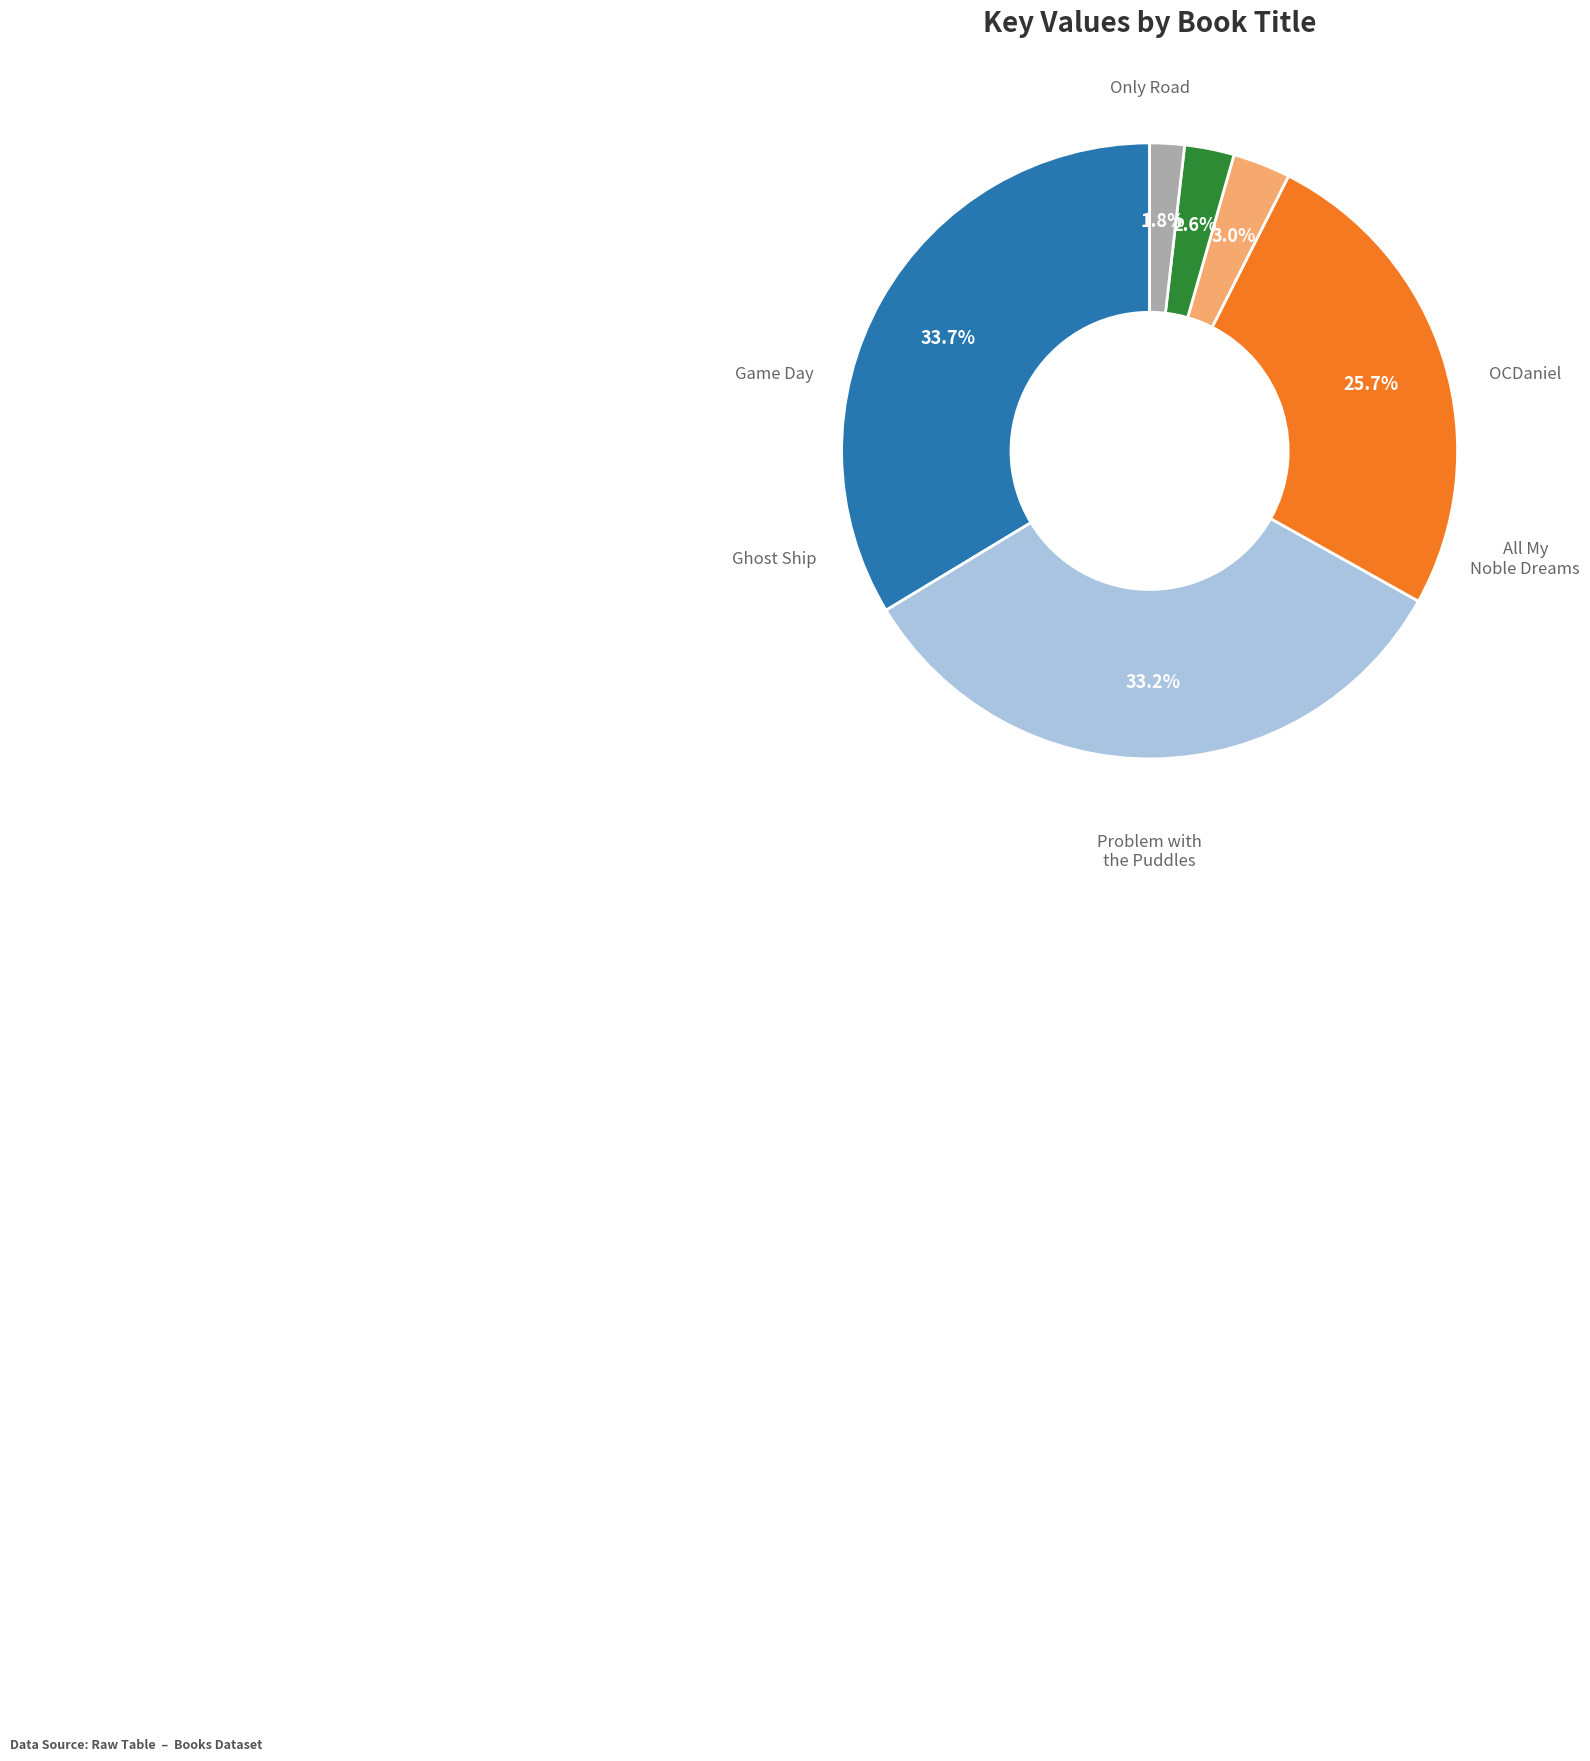

Between Game Day and Ghost Ship, which is larger?

Ghost Ship